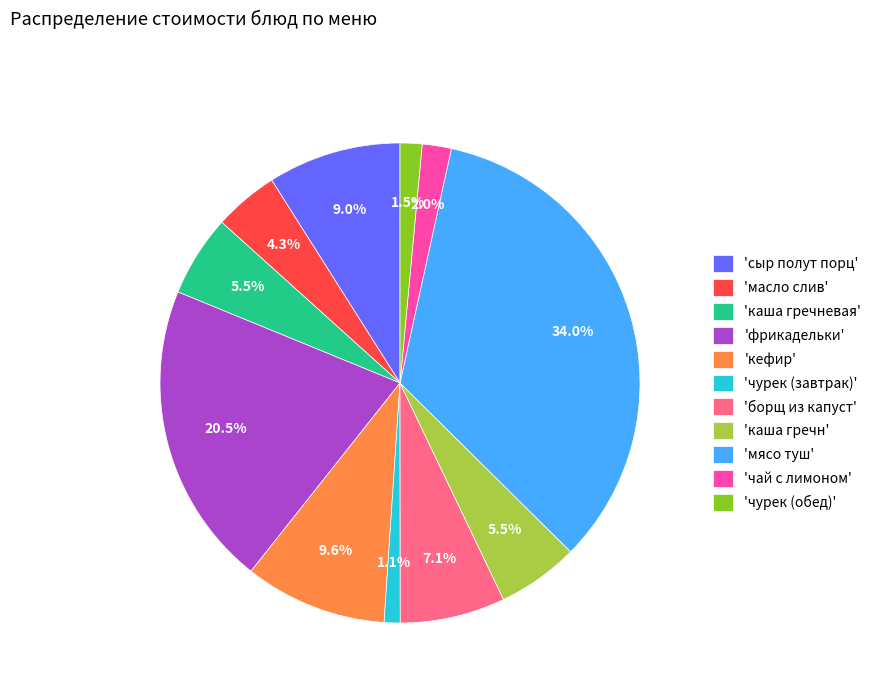

Which category has the biggest portion of the pie?

'мясо туш'